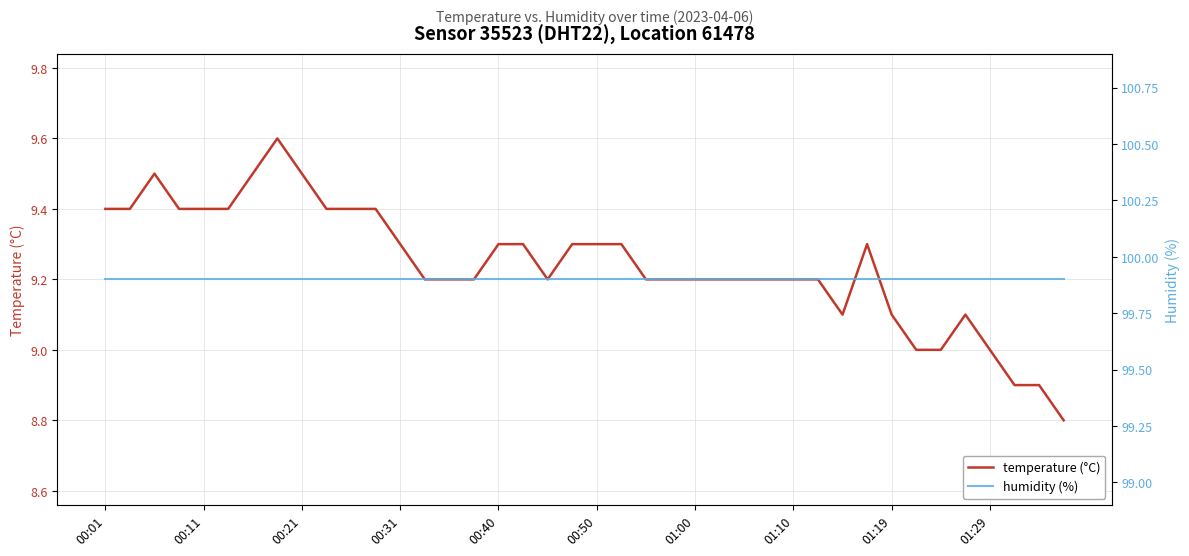

Which category has the highest value across all series?

00:01